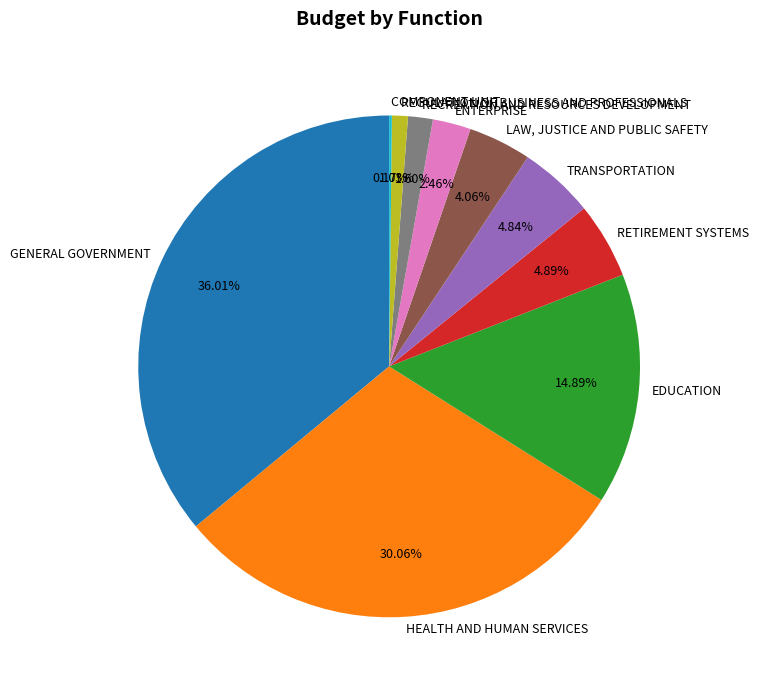

What is the largest slice in the pie chart?

GENERAL GOVERNMENT